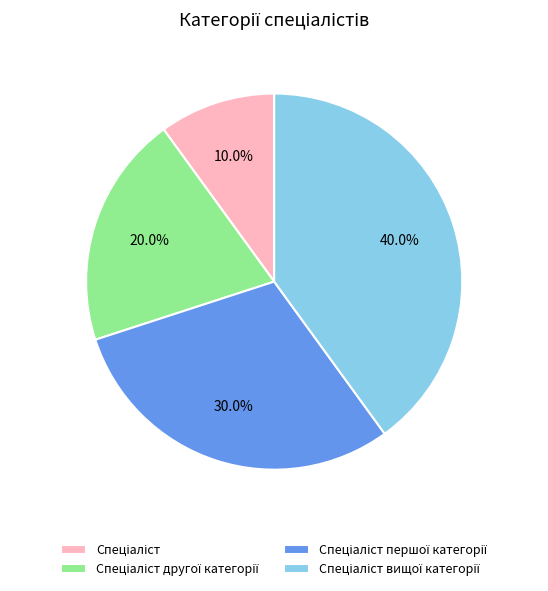

Is there a majority slice in this chart?

No